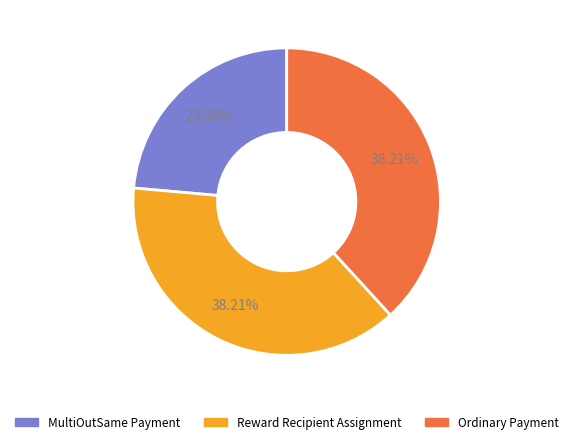

Combined, do Reward Recipient Assignment and MultiOutSame Payment account for over 50%?

Yes